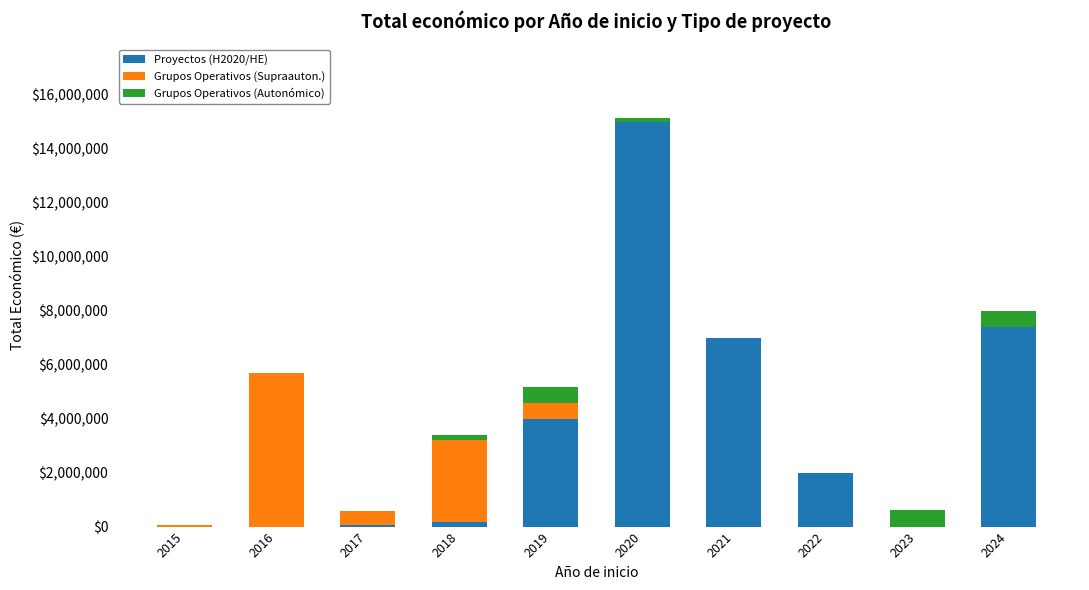

At which category is the sum across all series the highest?

2020